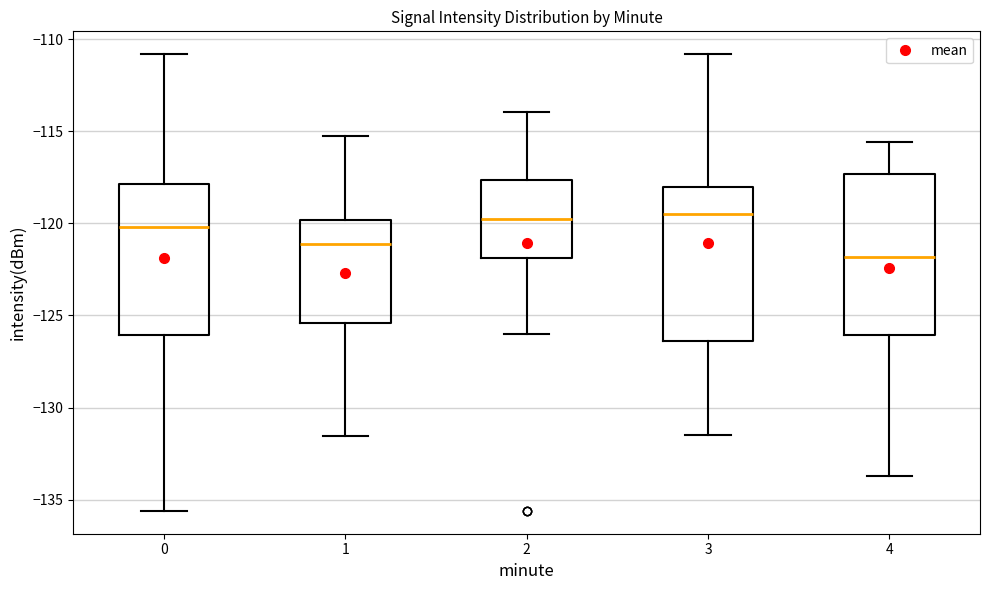

Which box has the lowest median line?

4